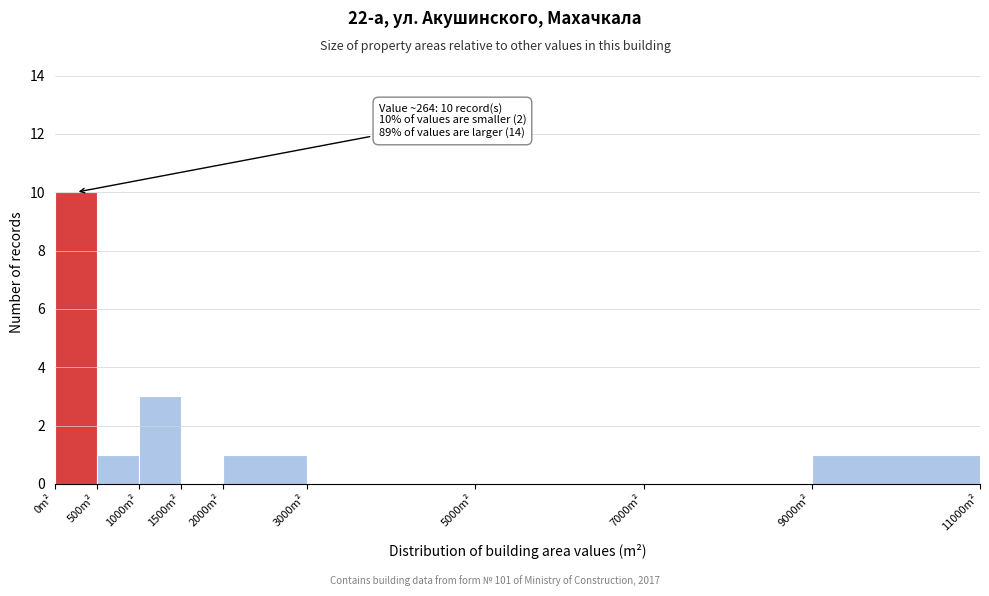

Over which range of the x-axis is the bar tallest?

0 to 500